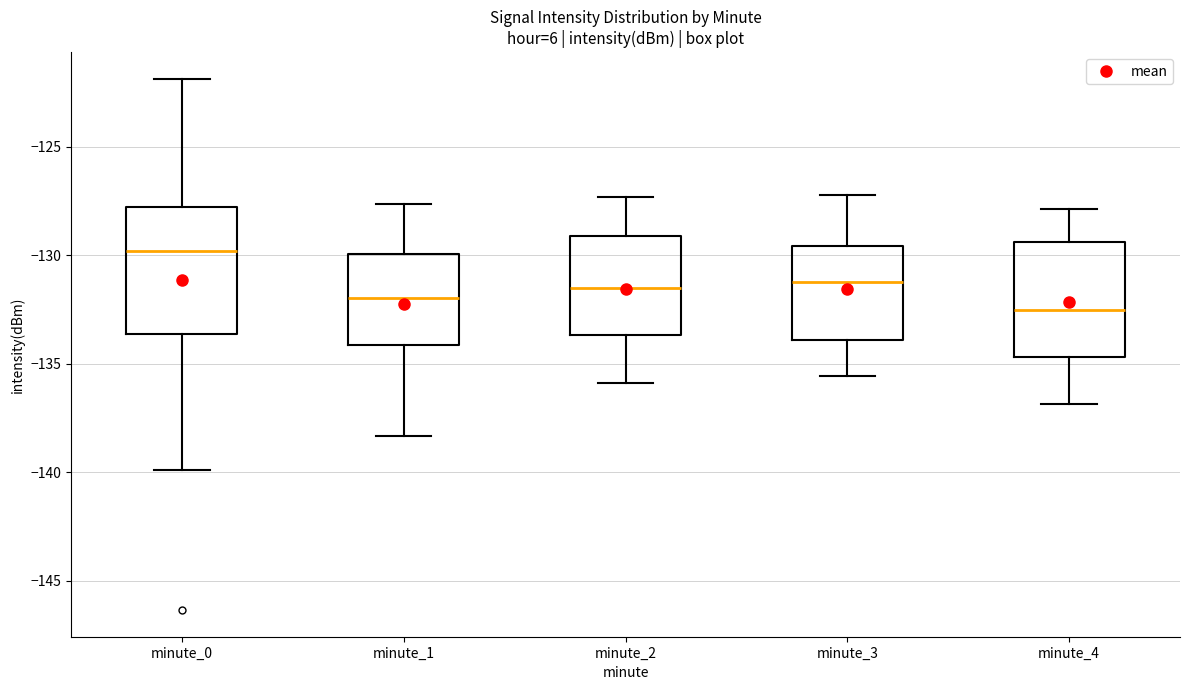

Comparing the boxes themselves (not the whiskers), which one is the tallest?

minute_0